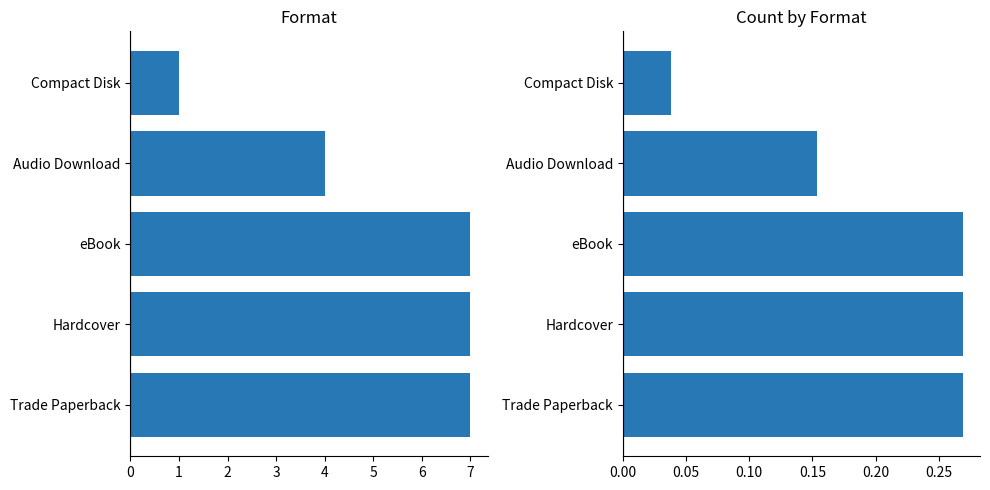

At how many categories does at least one series exceed 0?

5